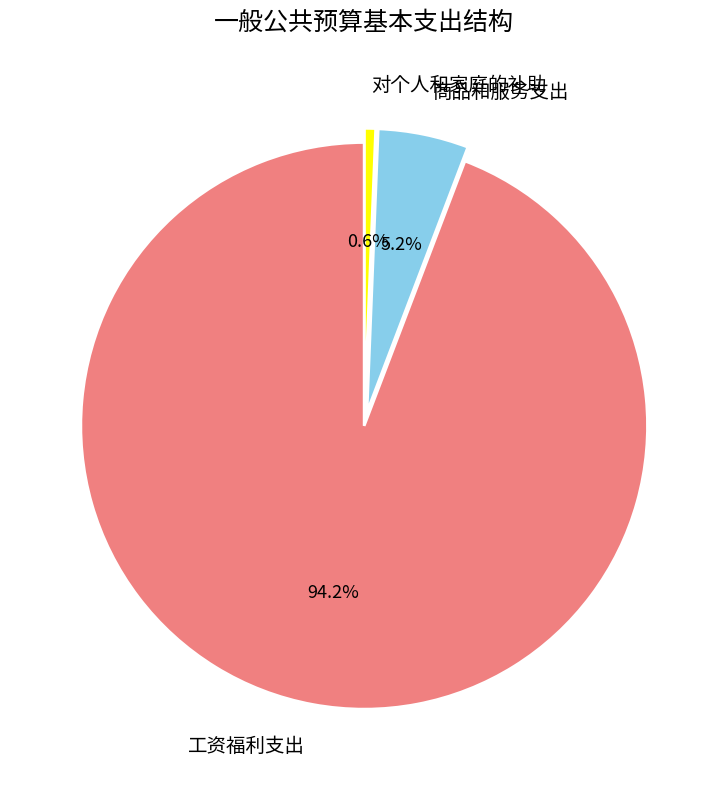

How many segments does this pie chart have?

3